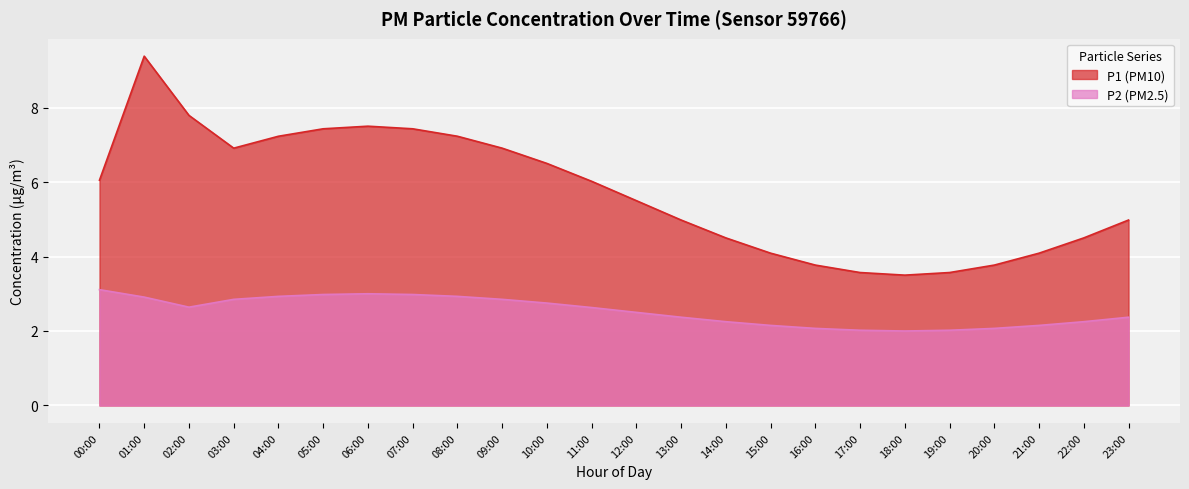

What is the spread (max minus min) of values at 15:00?

1.9